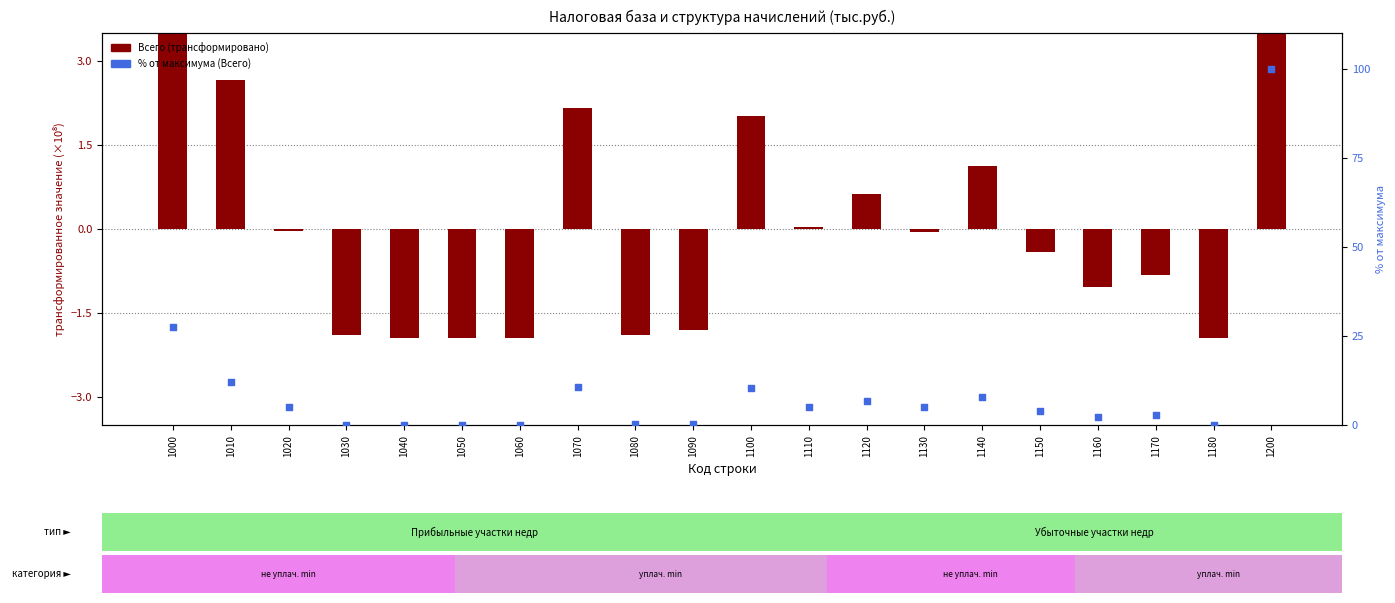

Is the value of Всего (трансформировано) at 1140 greater than the value of % от максимума at 1000?

No